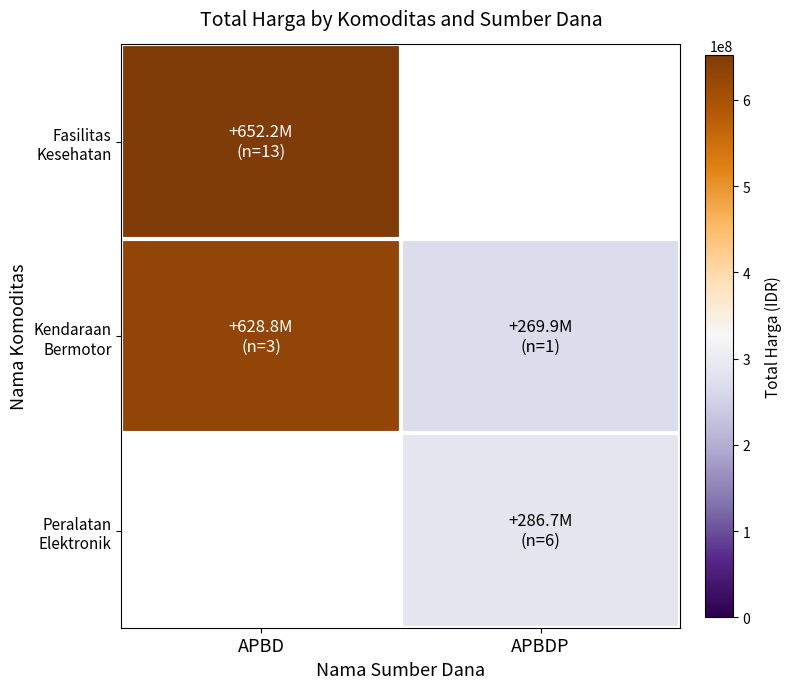

Which category has the lowest value in the Peralatan Elektronik series?

APBD